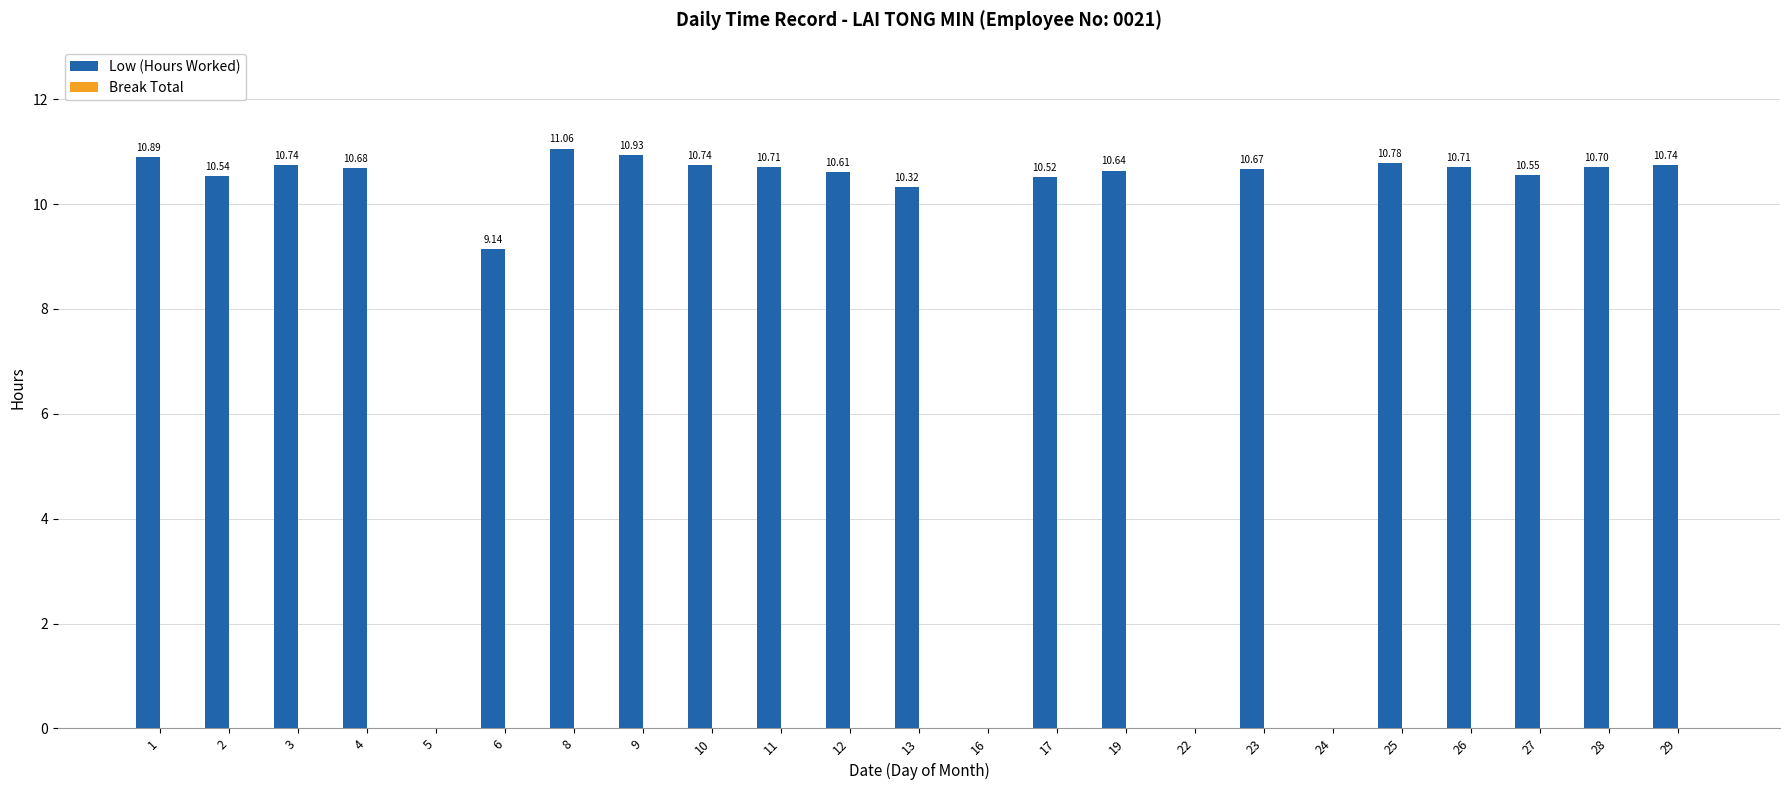

Between 9 and 12, which is larger?

9